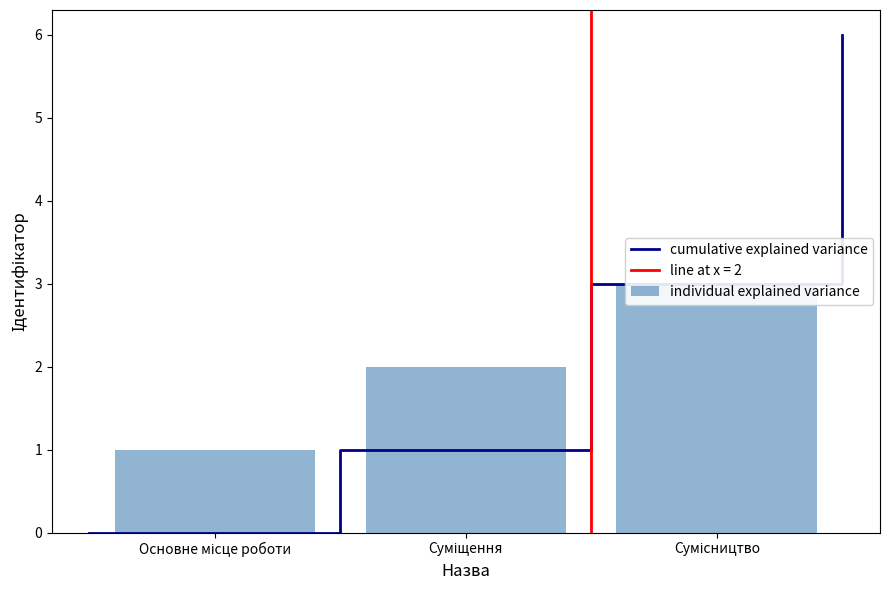

What is the sum of all values?

6